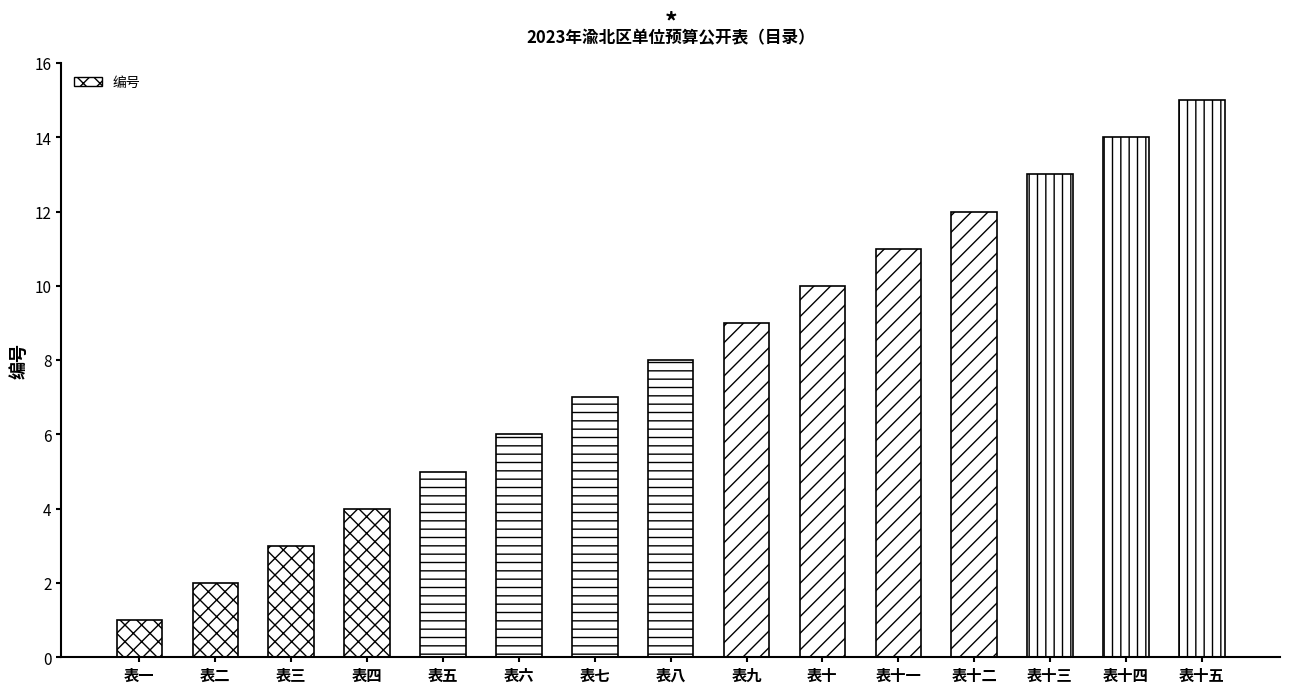

How many data points does each series have?

15